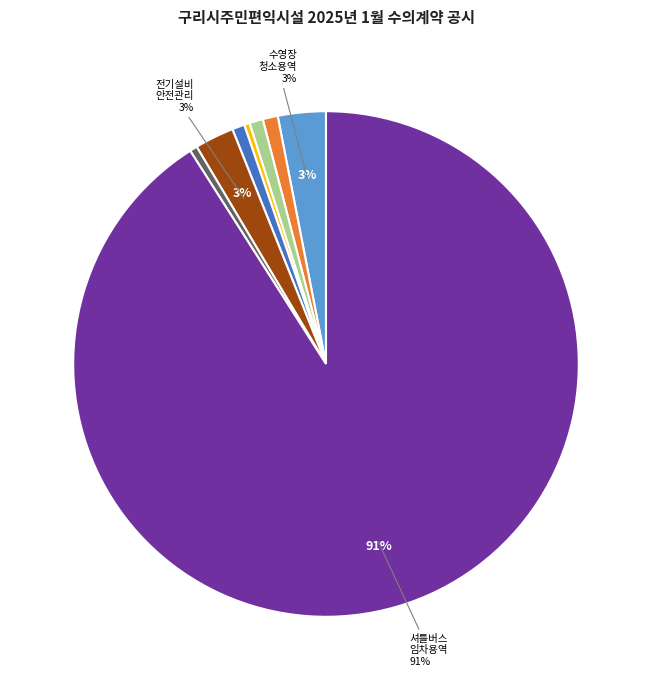

To the nearest percent, what is the difference between the largest and smallest slice percentages?

91%